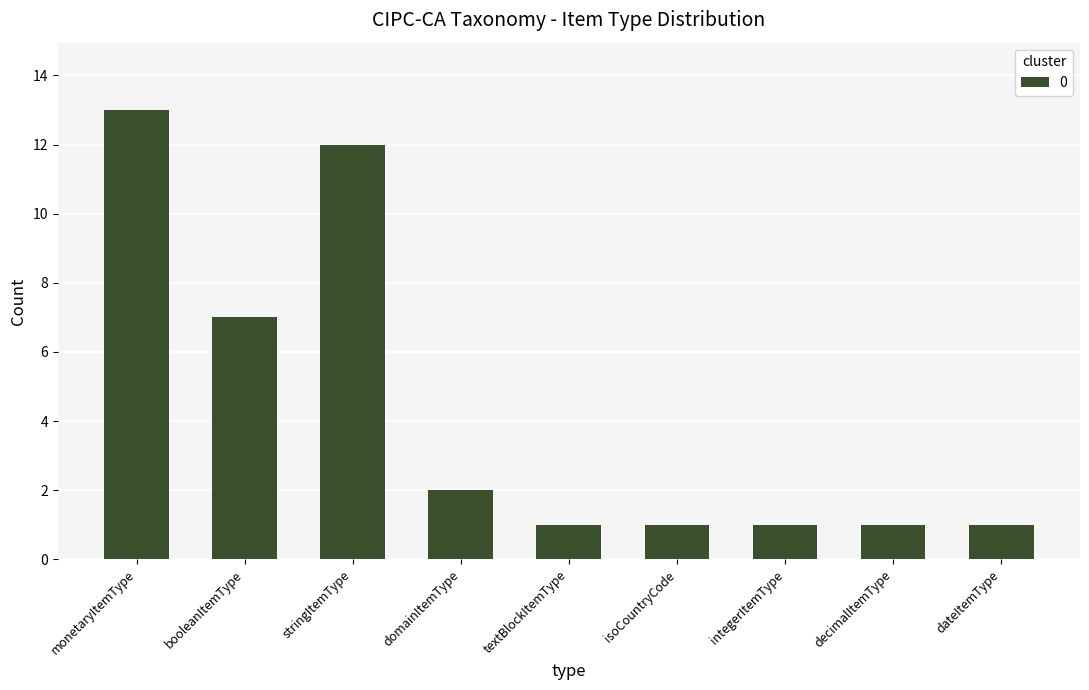

What is the greatest value displayed?

13